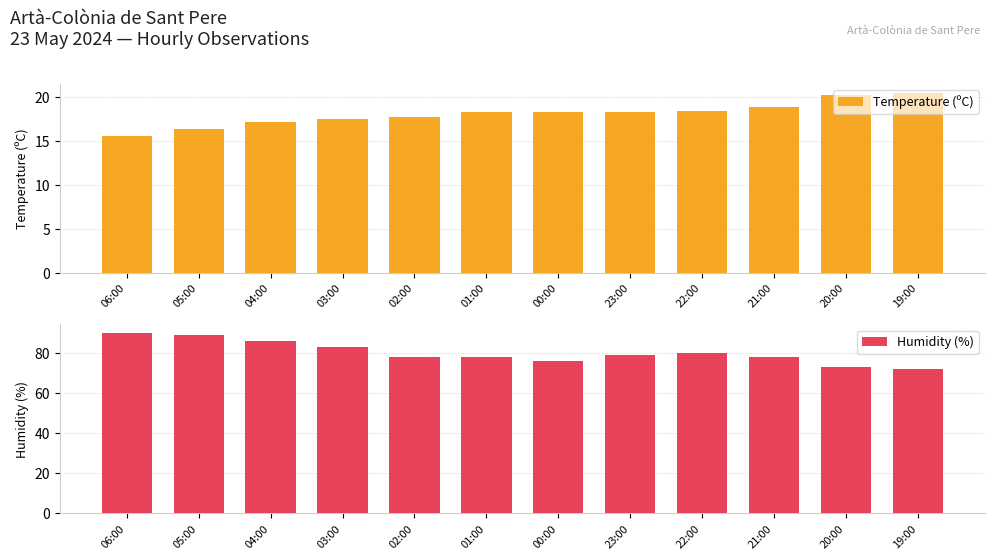

How many values in the Temperature (ºC) series exceed 18?

7